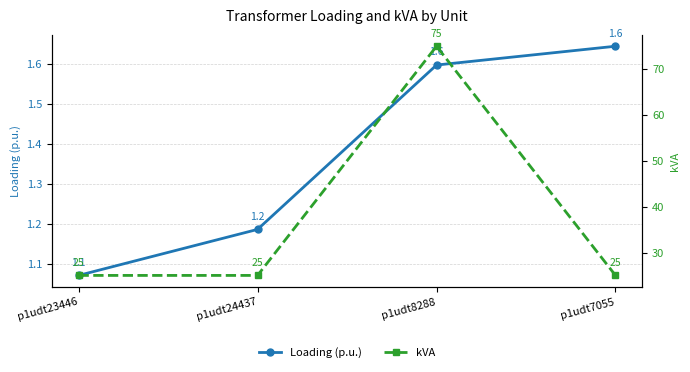

At which category does the chart reach its minimum across all series?

p1udt23446